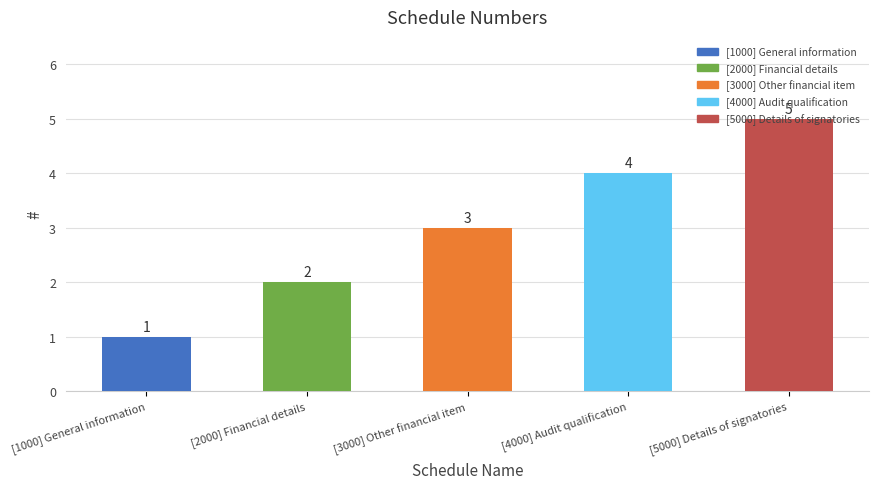

Does the chart contain any negative values?

No